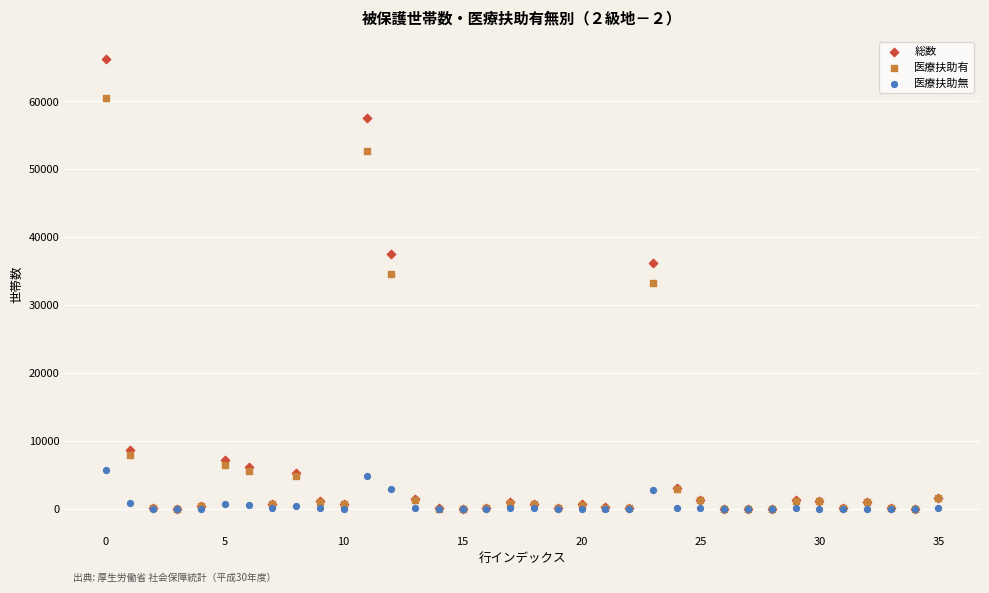

In the 医療扶助有 series, what Y value is closest to 30261?

33310